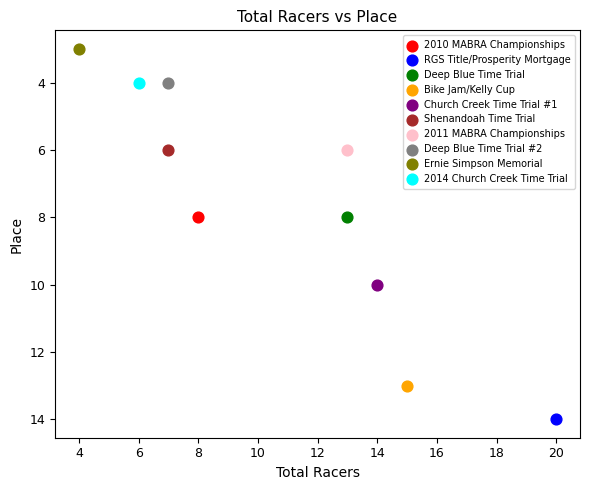

Which series contains the highest Y value?

RGS Title/Prosperity Mortgage